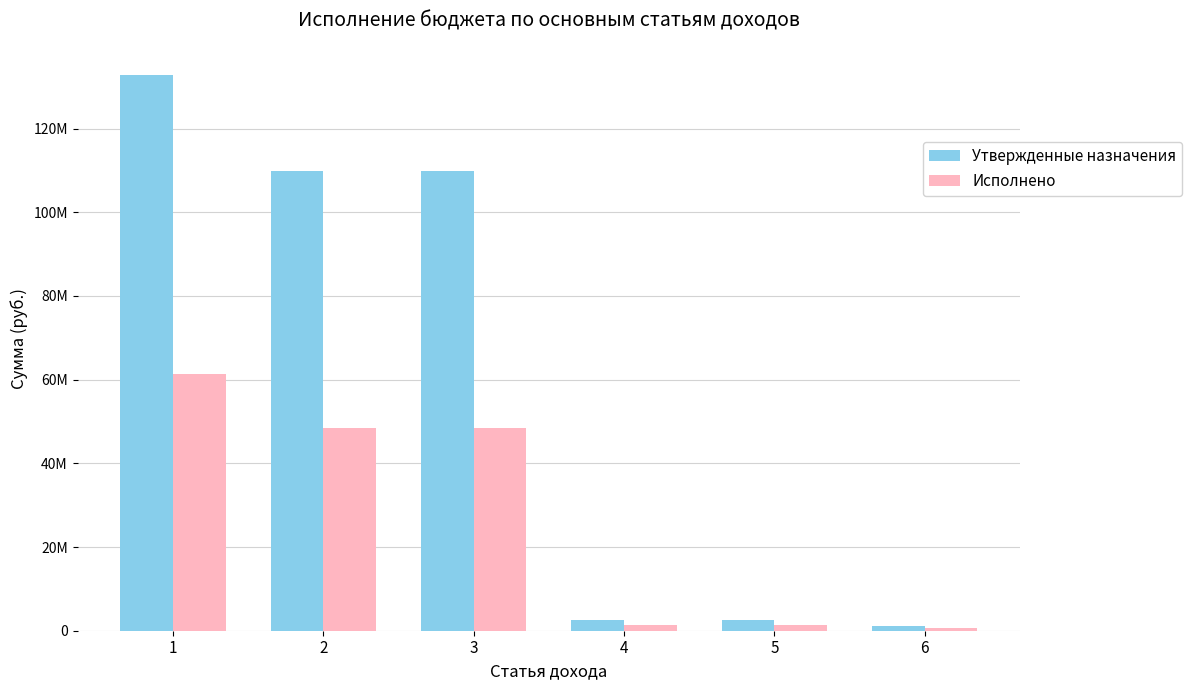

True or false: Исполнено has a value of 33454614.5 at 2.

False